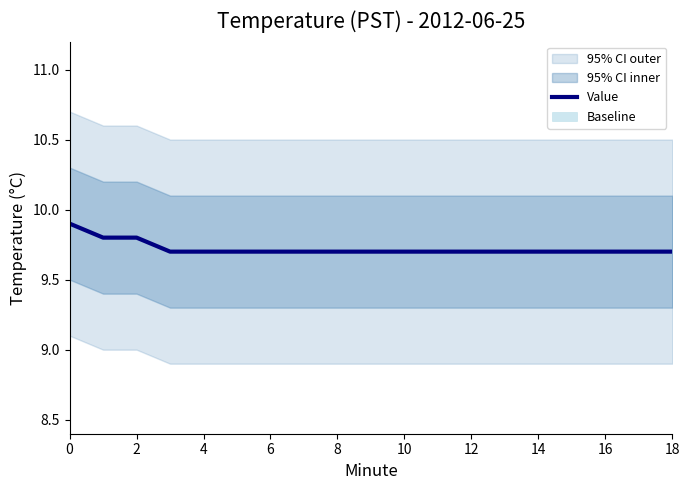

What is the minimum value for Value?

9.7